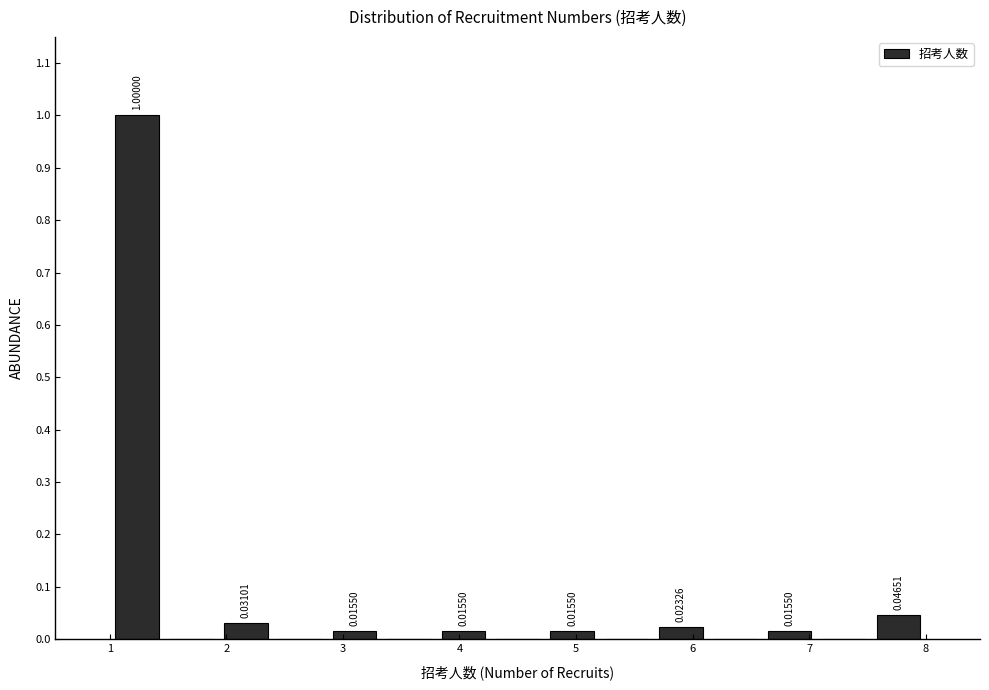

Which range on the x-axis has the tallest bar?

1.0 to 1.5